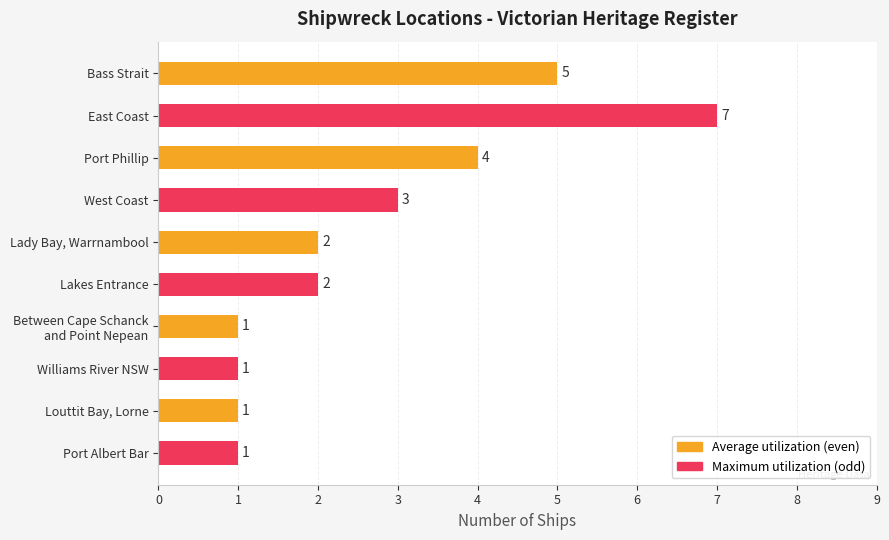

At which category does the chart reach its peak across all series?

East Coast